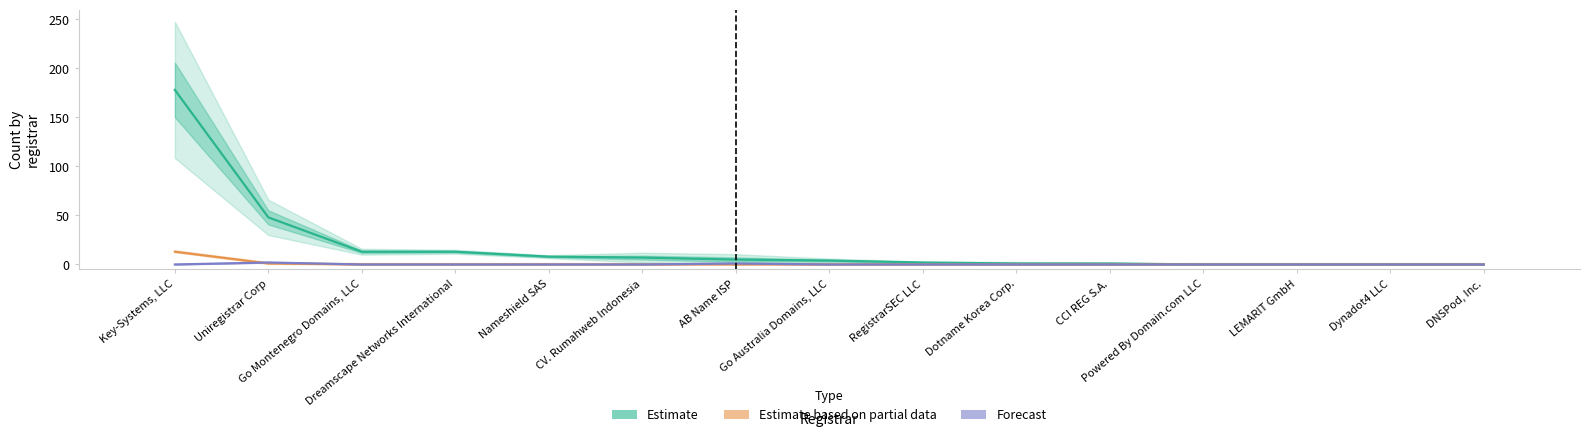

Reading right to left, transcribe all the data shown in this chart.

Estimate: DNSPod, Inc.=0	Dynadot4 LLC=0	LEMARIT GmbH=0	Powered By Domain.com LLC=0	CCI REG S.A.=1	Dotname Korea Corp.=1	RegistrarSEC LLC=2	Go Australia Domains, LLC=4	AB Name ISP=5	CV. Rumahweb Indonesia=7	Nameshield SAS=8	Dreamscape Networks International=13	Go Montenegro Domains, LLC=13	Uniregistrar Corp=48	Key-Systems, LLC=178
Estimate based on partial data: DNSPod, Inc.=0	Dynadot4 LLC=0	LEMARIT GmbH=0	Powered By Domain.com LLC=0	CCI REG S.A.=0	Dotname Korea Corp.=0	RegistrarSEC LLC=0	Go Australia Domains, LLC=0	AB Name ISP=0	CV. Rumahweb Indonesia=0	Nameshield SAS=0	Dreamscape Networks International=0	Go Montenegro Domains, LLC=0	Uniregistrar Corp=1	Key-Systems, LLC=13
Forecast: DNSPod, Inc.=0	Dynadot4 LLC=0	LEMARIT GmbH=0	Powered By Domain.com LLC=0	CCI REG S.A.=0	Dotname Korea Corp.=0	RegistrarSEC LLC=0	Go Australia Domains, LLC=0	AB Name ISP=1	CV. Rumahweb Indonesia=0	Nameshield SAS=0	Dreamscape Networks International=0	Go Montenegro Domains, LLC=0	Uniregistrar Corp=2	Key-Systems, LLC=0